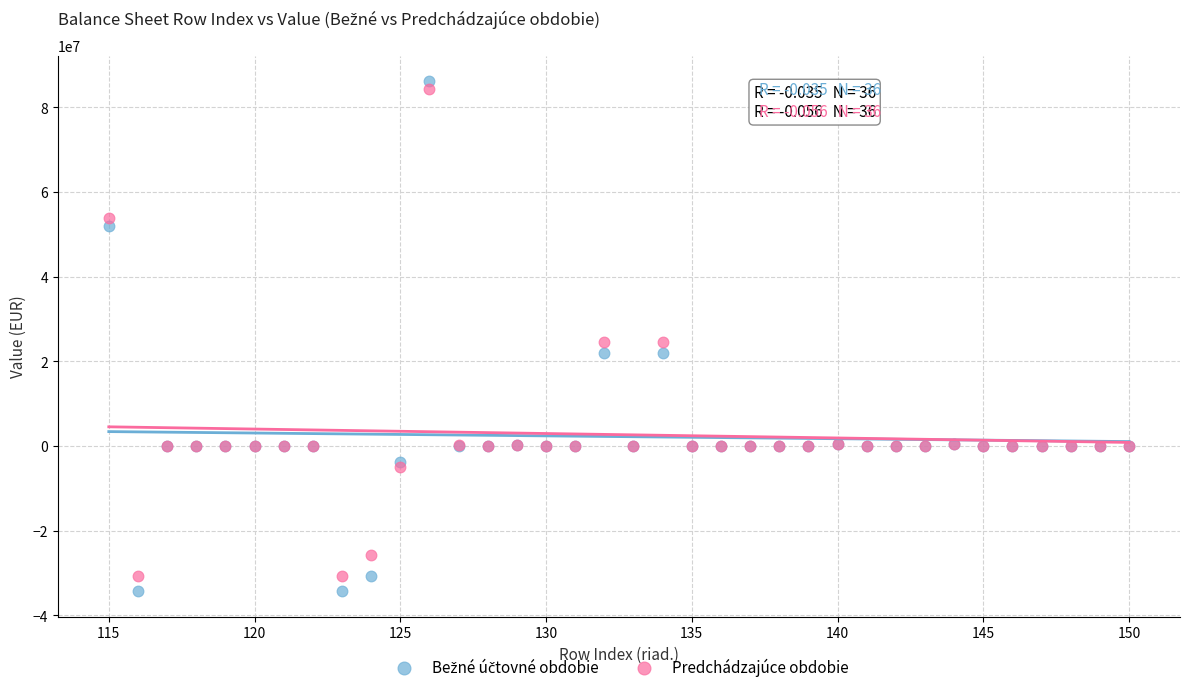

What is the X range (max minus min) for the scatter plot?

35.0